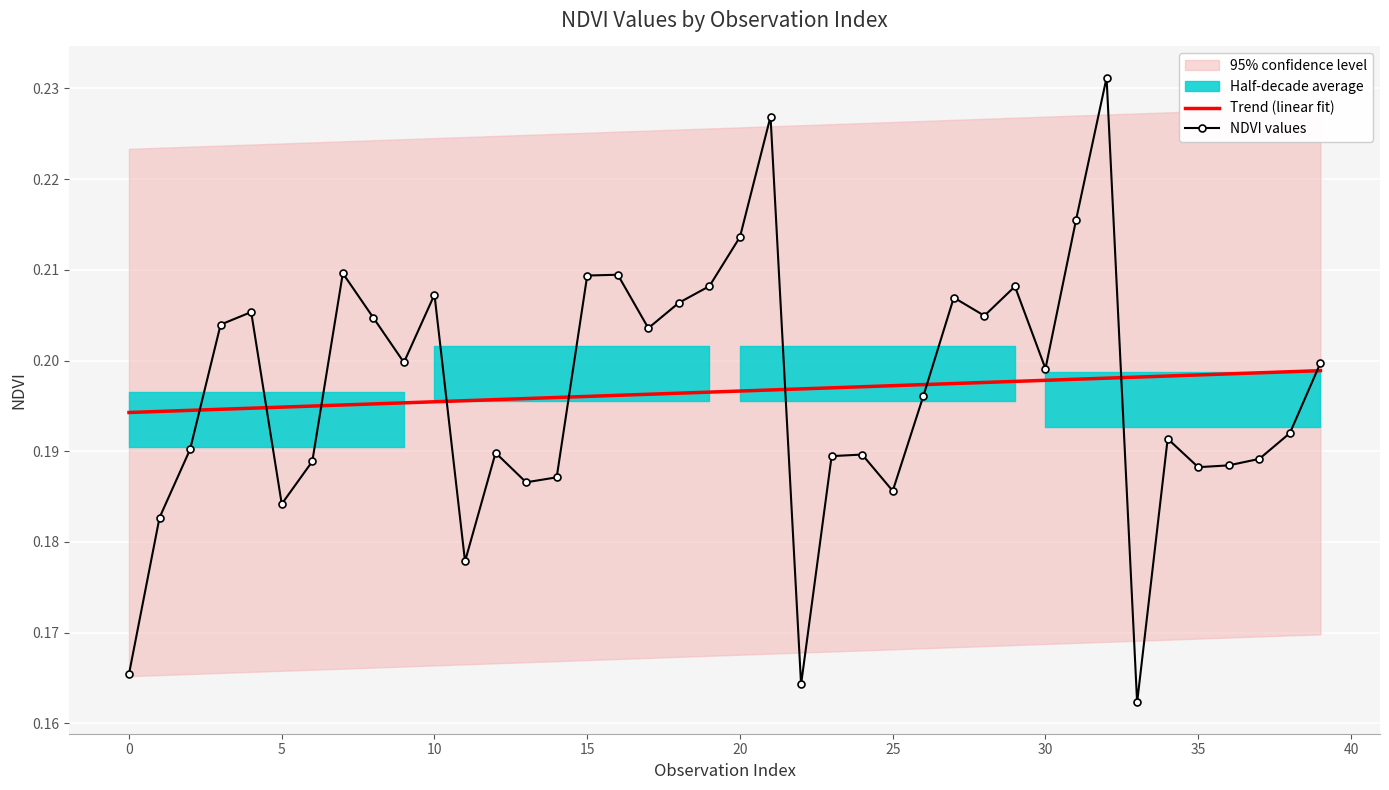

Between 17 and 28, which series saw the biggest shift?

NDVI values